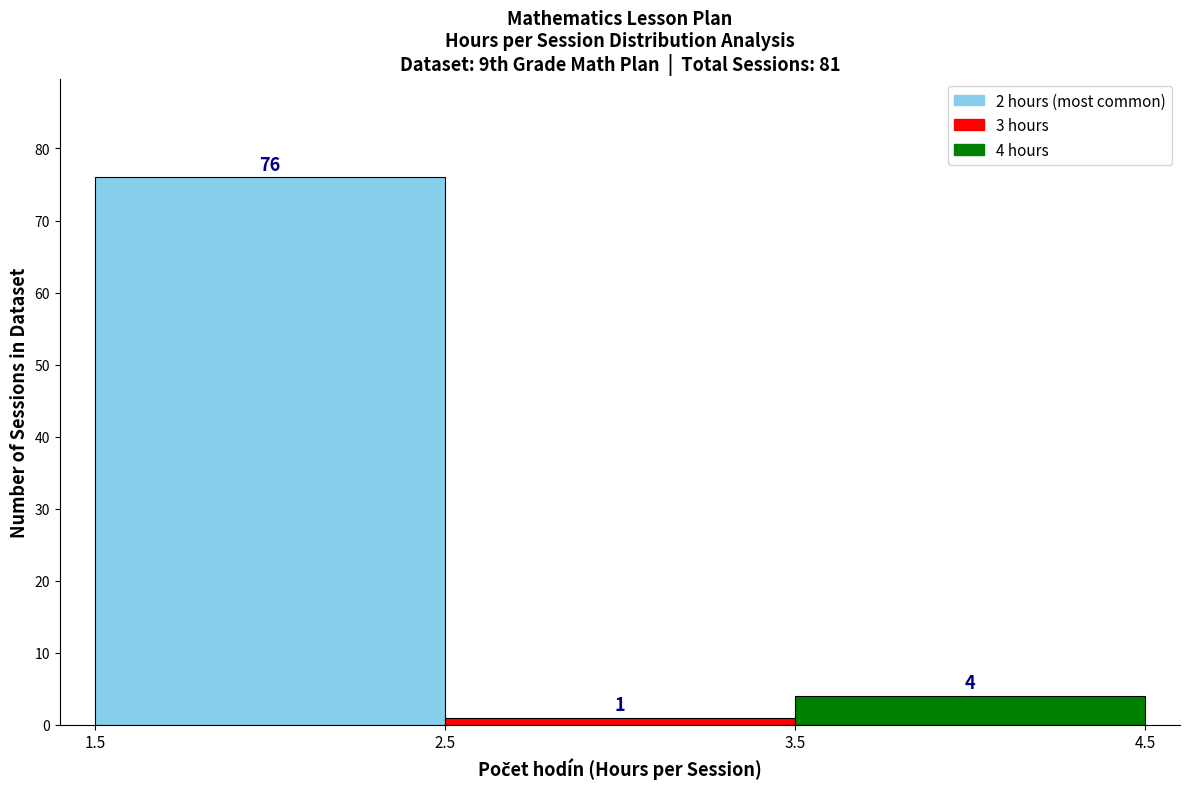

Which range on the x-axis has the tallest bar?

1.5 to 2.5